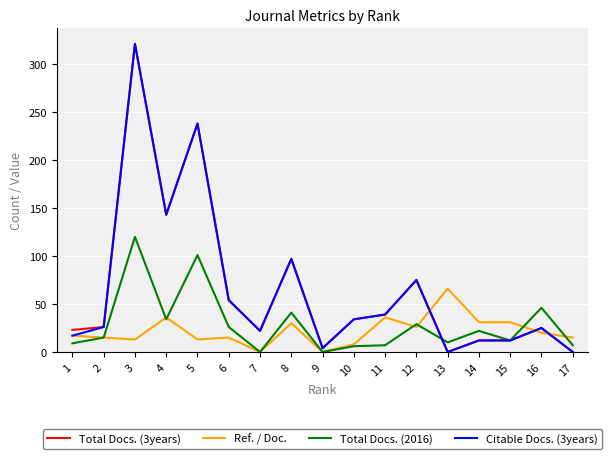

What is the greatest value displayed?

321